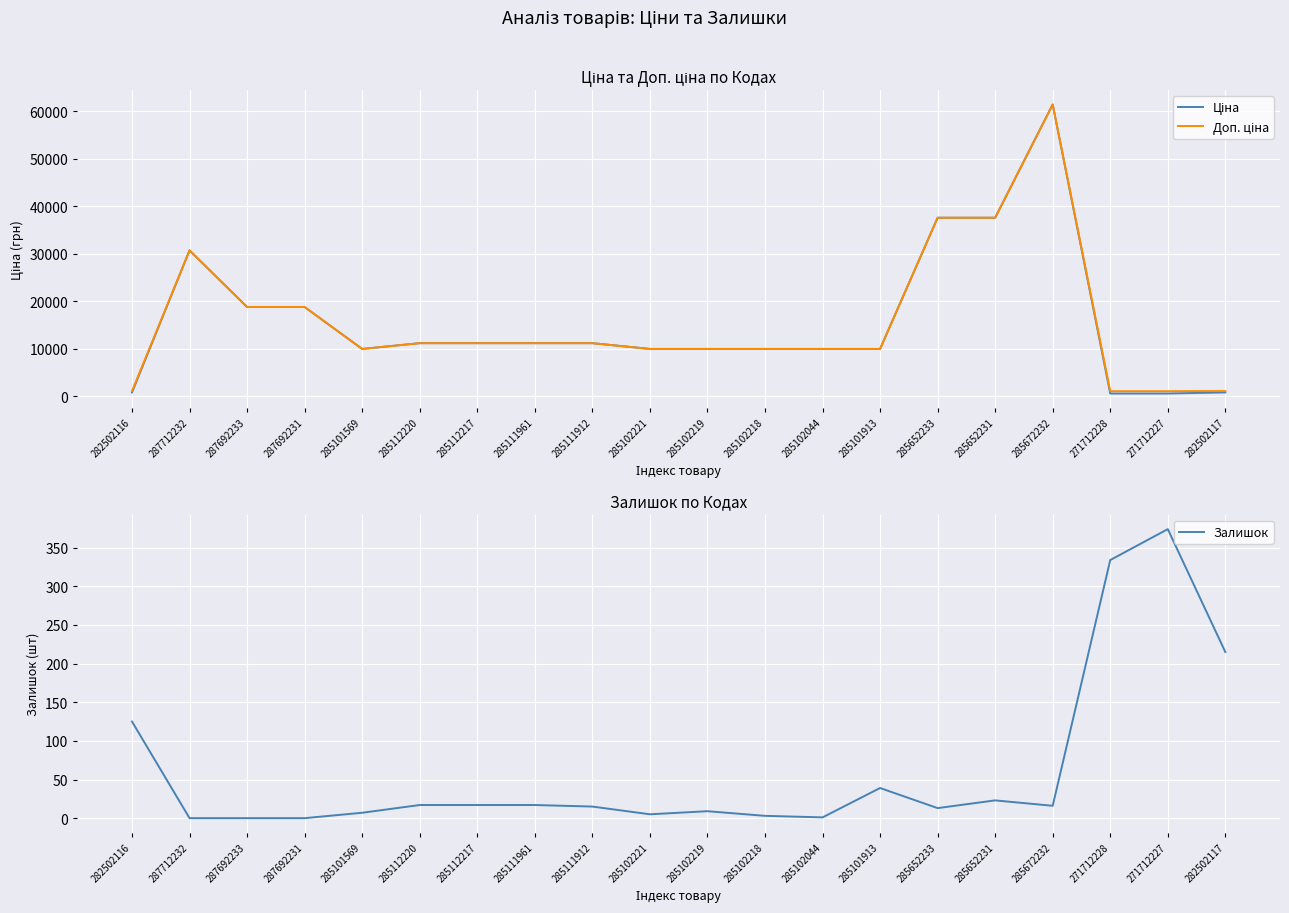

Rank the categories by Залишок value from lowest to highest.

287712232, 287692233, 287692231, 285102044, 285102218, 285102221, 285101569, 285102219, 285652233, 285111912, 285672232, 285112220, 285112217, 285111961, 285652231, 285101913, 282502116, 282502117, 271712228, 271712227